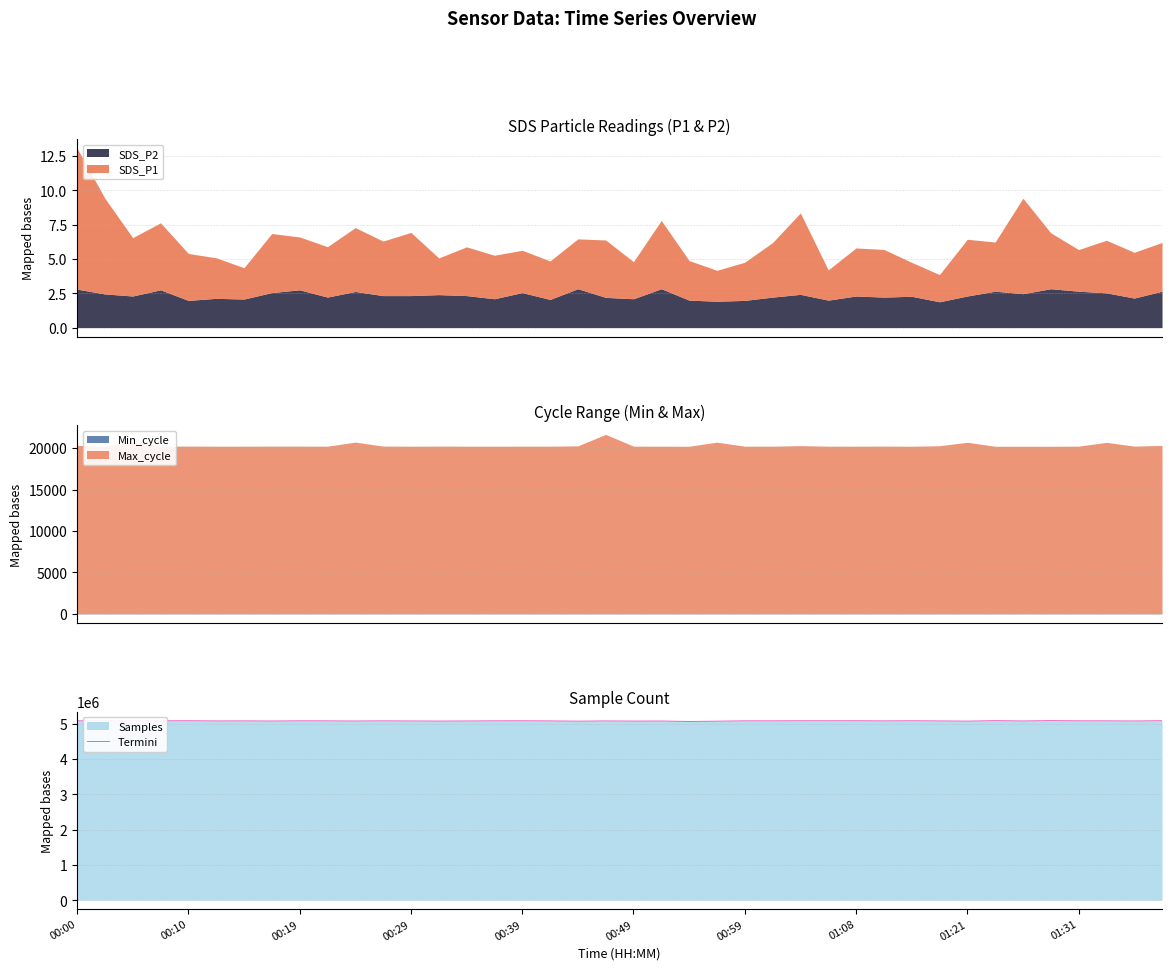

What is the sum of all values?

203138368